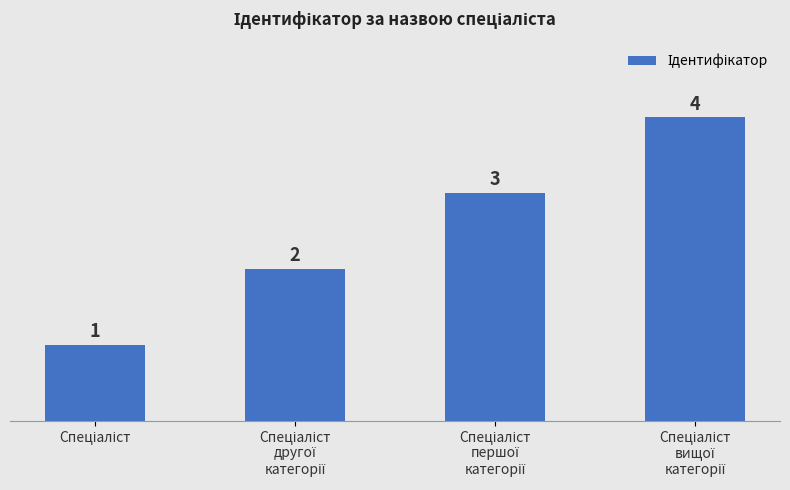

Reading right to left, list all the values displayed in this chart.

4	3	2	1